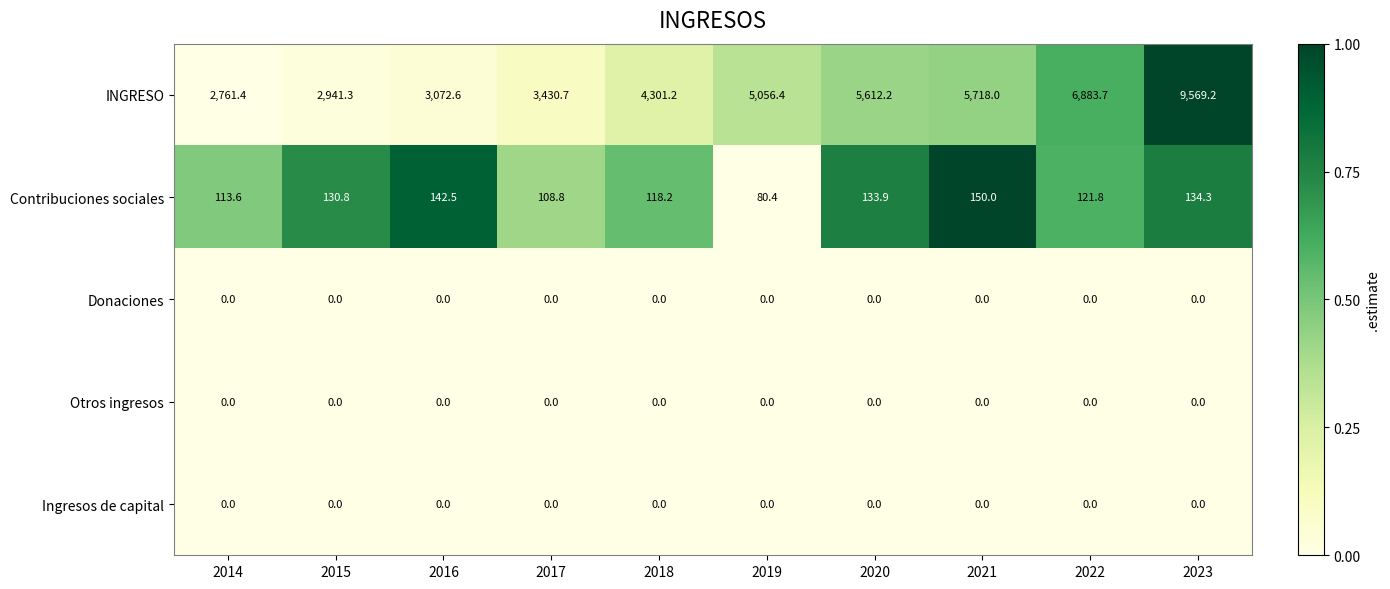

The value of INGRESO at 2017 is 2078.7. True or false?

False